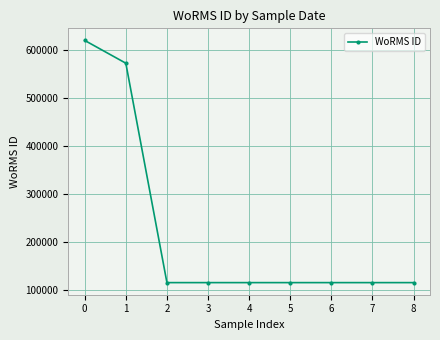

The value at 2 is 115090. True or false?

True